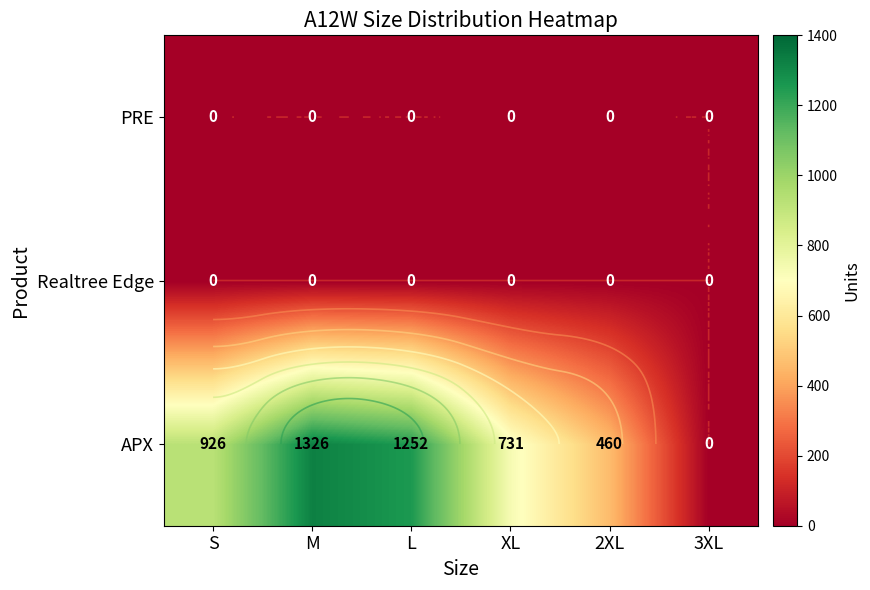

What is the maximum value shown in the chart?

1326